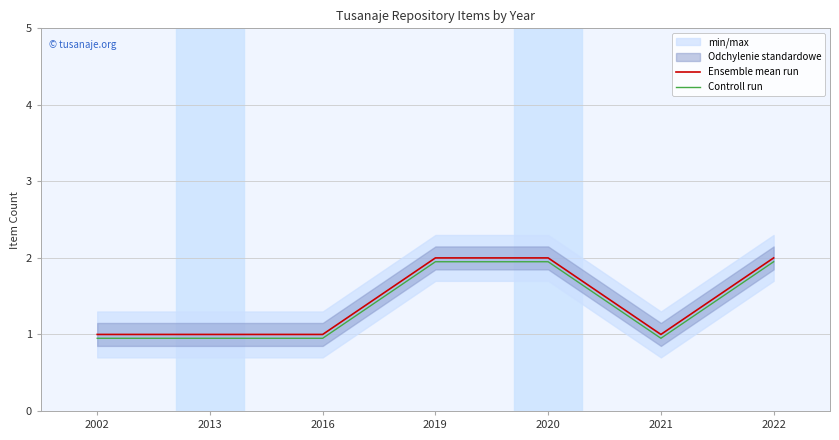

At which category does the chart reach its minimum across all series?

2002